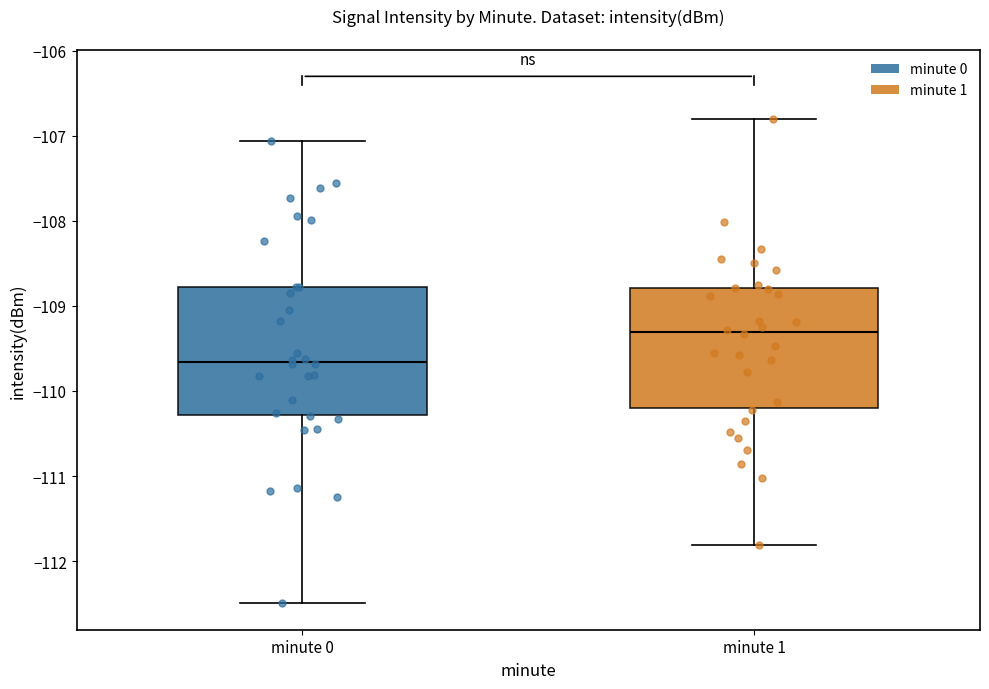

Reading left to right, read every box against the y-axis: the position of its median line, the range the box covers, and the ends of its whiskers. The values are not printed on the chart, so give them approximately, as read against the axis.

minute 0: median -109.7, box -110.3 to -108.8, whiskers -112.5 to -107.1
minute 1: median -109.3, box -110.2 to -108.8, whiskers -111.8 to -106.8